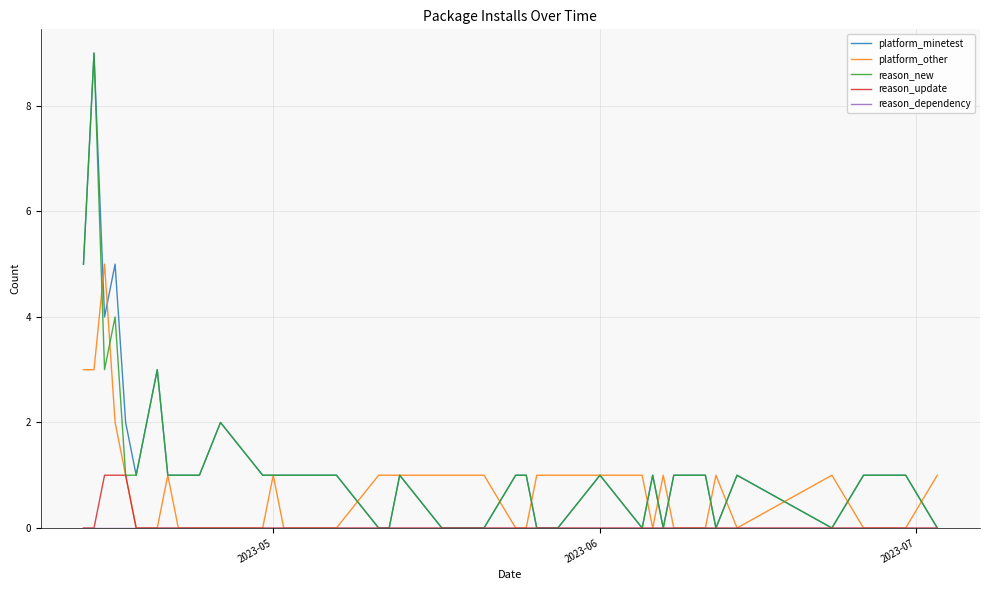

What is the highest value of the platform_other series?

5